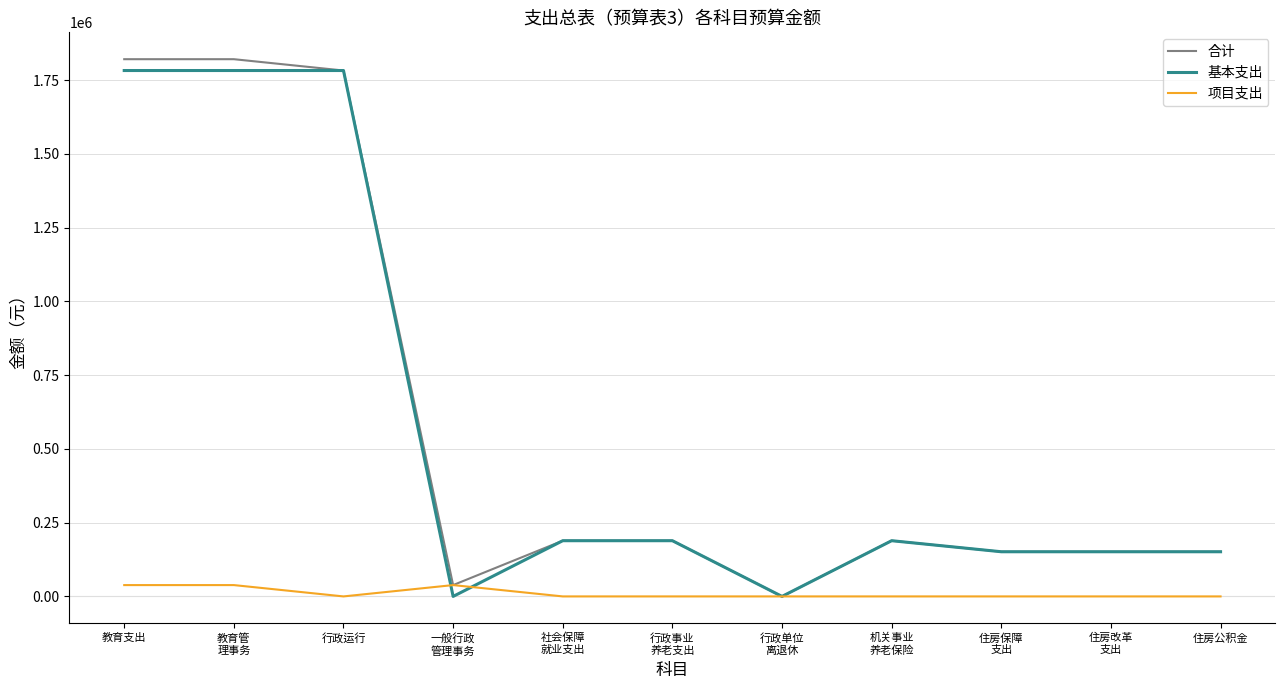

Reading left to right, extract all data points from this chart.

合计: 教育支出=1820794.4	教育管
理事务=1820794.4	行政运行=1782394.4	一般行政
管理事务=38400.0	社会保障
就业支出=188827.8	行政事业
养老支出=188827.8	行政单位
离退休=0.0	机关事业
养老保险=188827.8	住房保障
支出=151407.1	住房改革
支出=151407.1	住房公积金=151407.1
基本支出: 教育支出=1782394.4	教育管
理事务=1782394.4	行政运行=1782394.4	一般行政
管理事务=0.0	社会保障
就业支出=188827.8	行政事业
养老支出=188827.8	行政单位
离退休=0.0	机关事业
养老保险=188827.8	住房保障
支出=151407.1	住房改革
支出=151407.1	住房公积金=151407.1
项目支出: 教育支出=38400.0	教育管
理事务=38400.0	行政运行=0.0	一般行政
管理事务=38400.0	社会保障
就业支出=0.0	行政事业
养老支出=0.0	行政单位
离退休=0.0	机关事业
养老保险=0.0	住房保障
支出=0.0	住房改革
支出=0.0	住房公积金=0.0